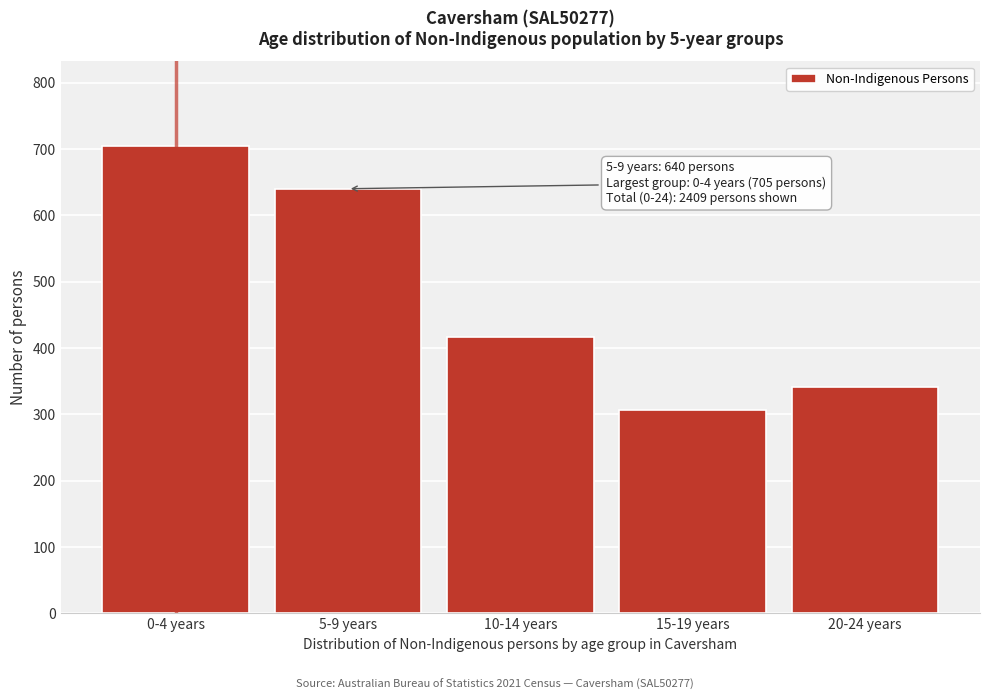

Reading left to right, what are all the values shown in this chart?

0-4 years=705	5-9 years=640	10-14 years=417	15-19 years=306	20-24 years=341